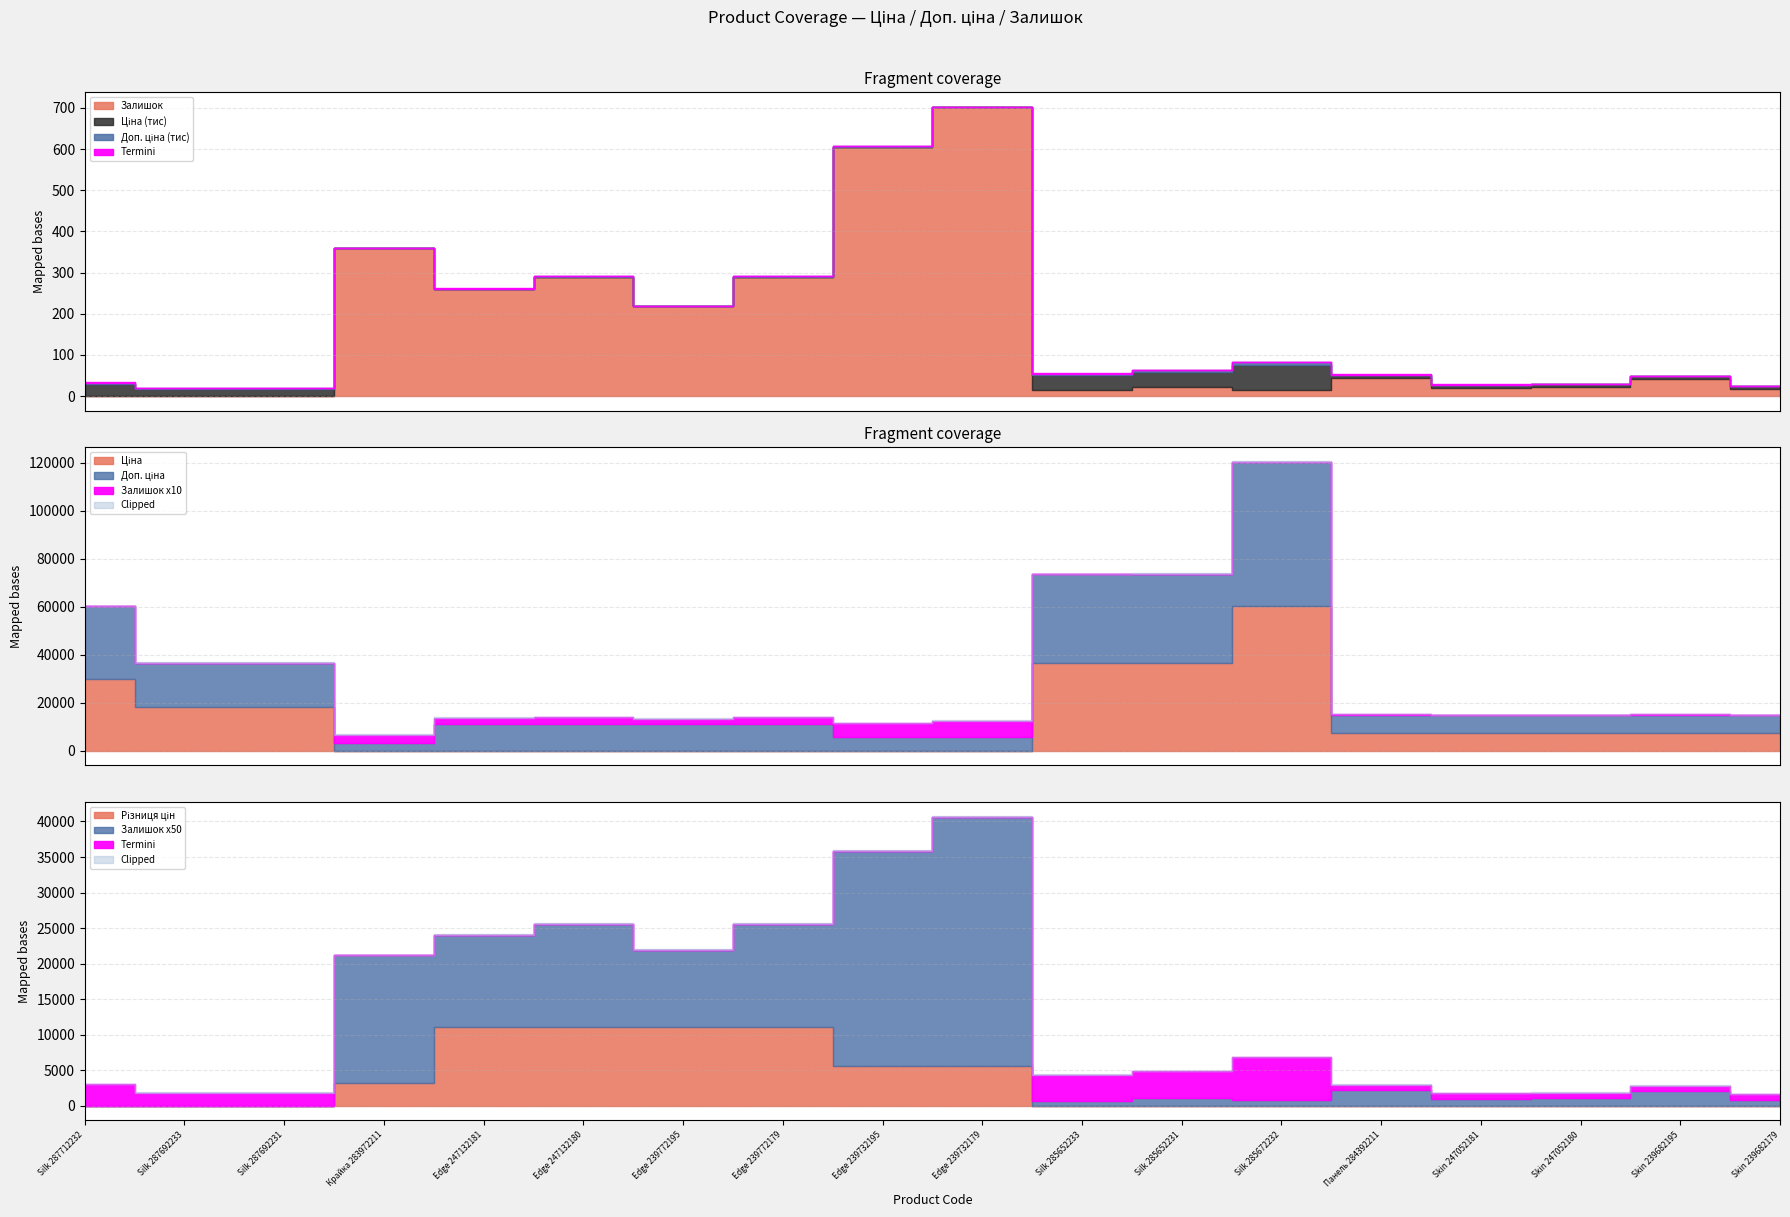

What position from the left is Silk 287692231?

3